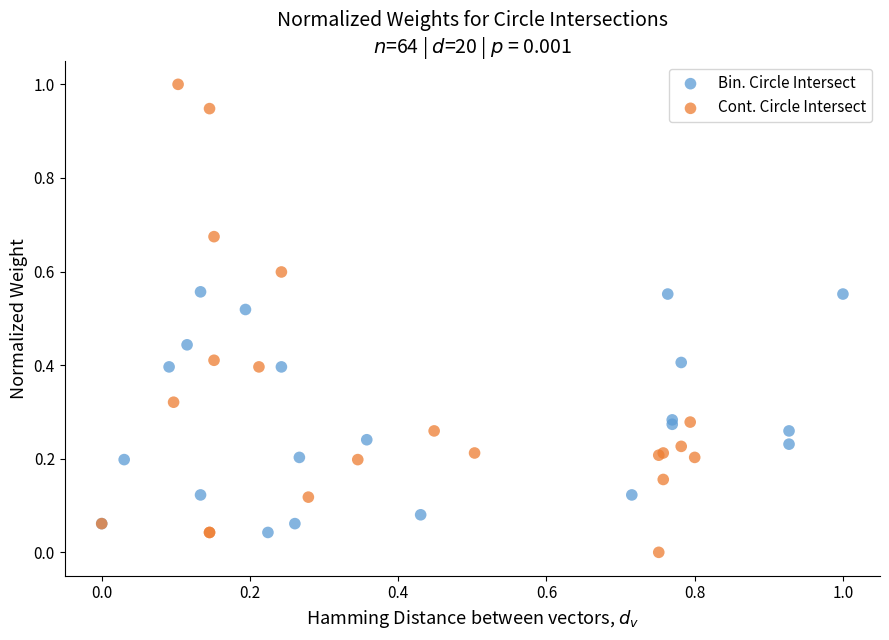

Which series contains the highest Y value?

Cont. Circle Intersect